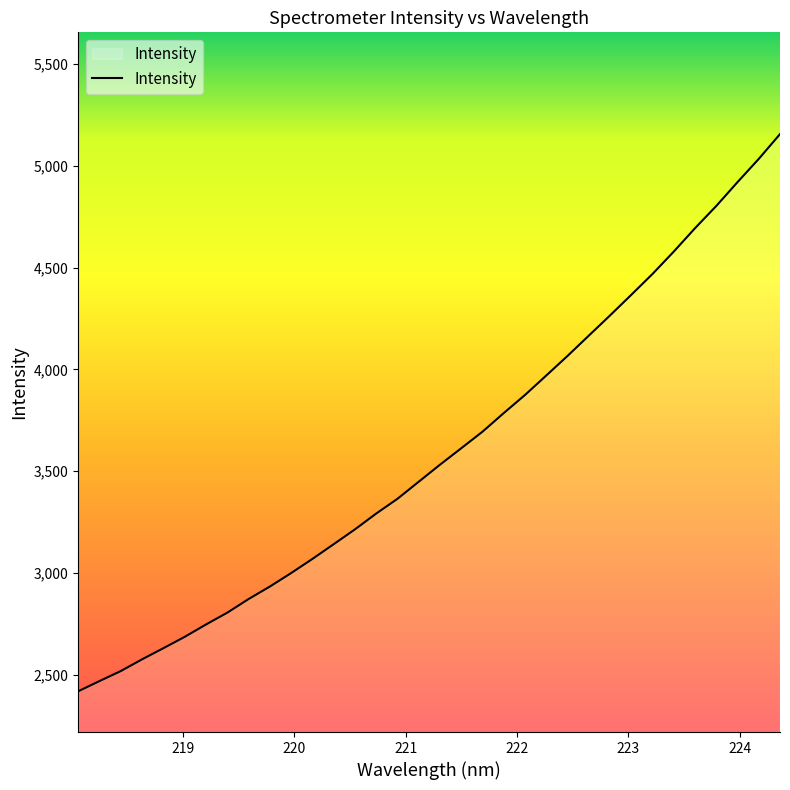

What is the greatest value displayed?

5155.6